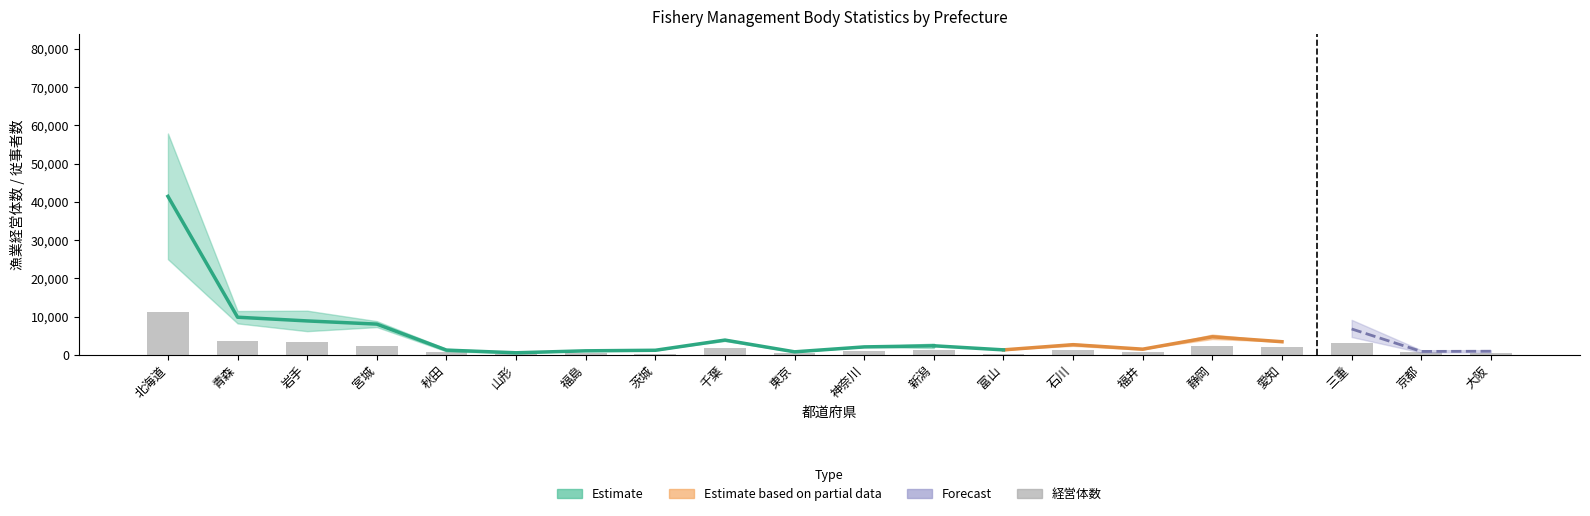

Where does the data first go above 1255?

北海道